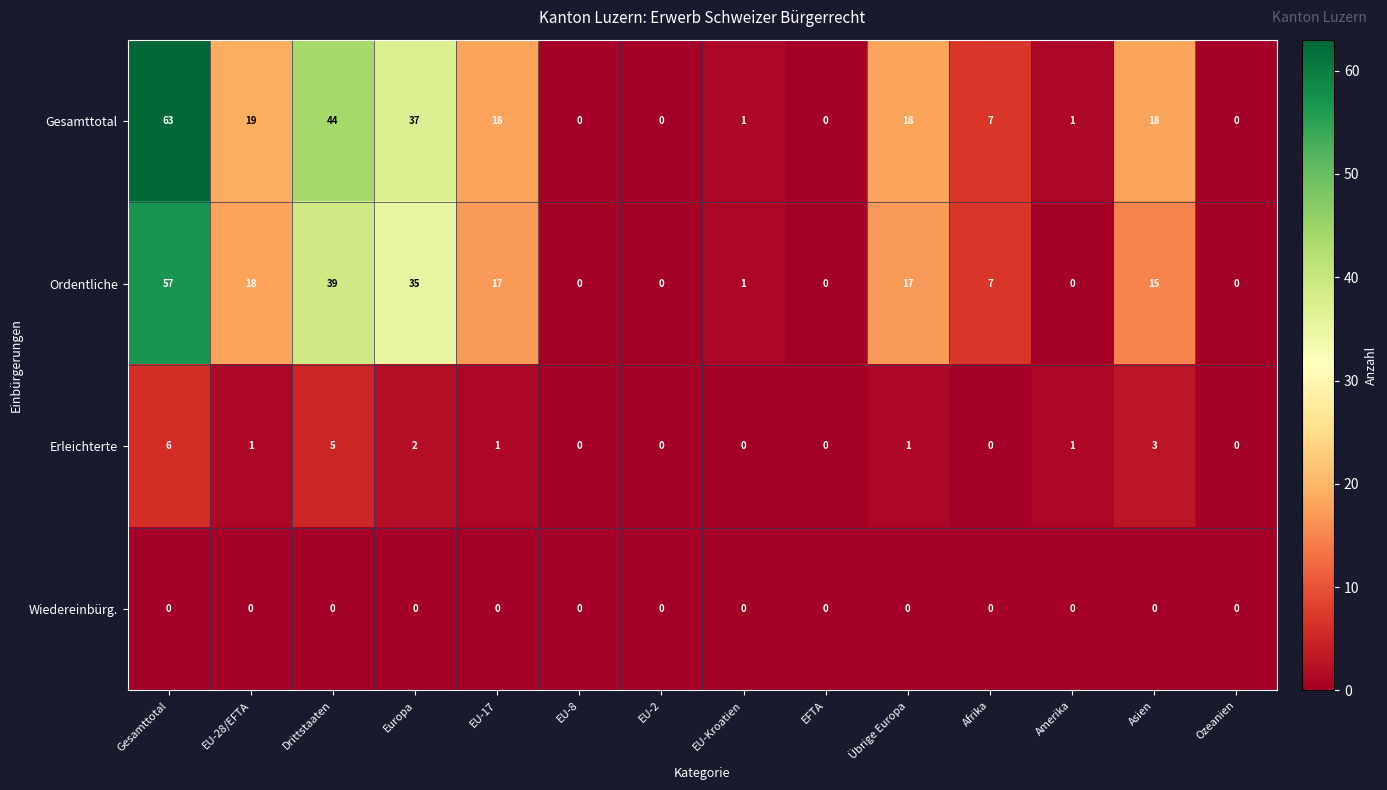

Count the Erleichterte values in the range 0 to 2.

11